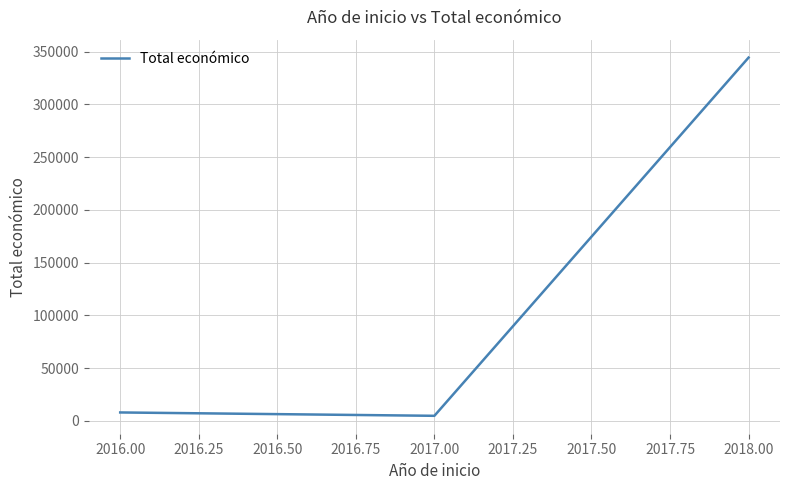

What is the ratio of the value at 2018.00 to the value at 2016.00?

43.1